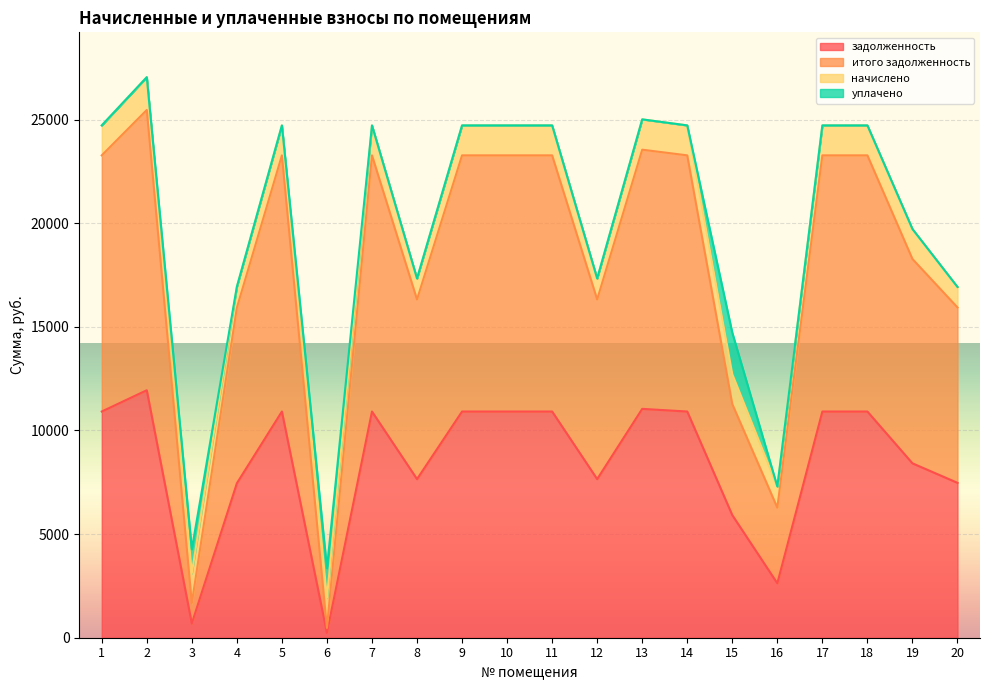

True or false: итого задолженность has a value of 472.2 at 6.

True